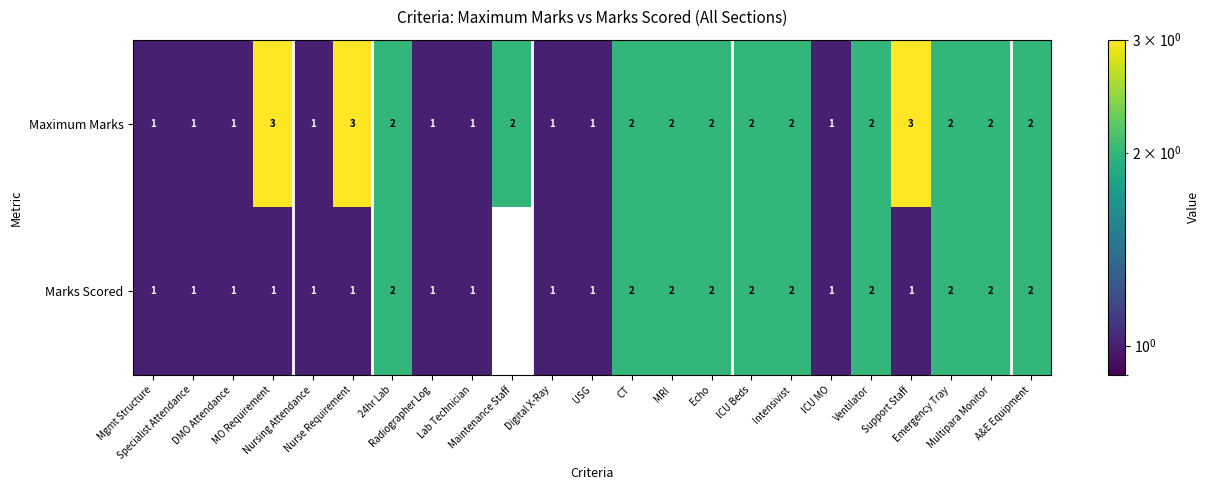

Rank the series by their average value, from lowest to highest.

Marks Scored, Maximum Marks